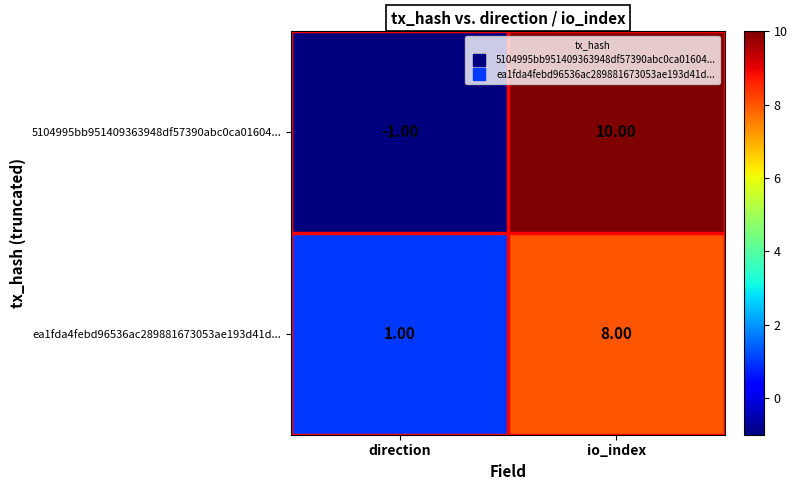

What is the sum of all ea1fda4febd96536ac289881673053ae193d41d... values?

9